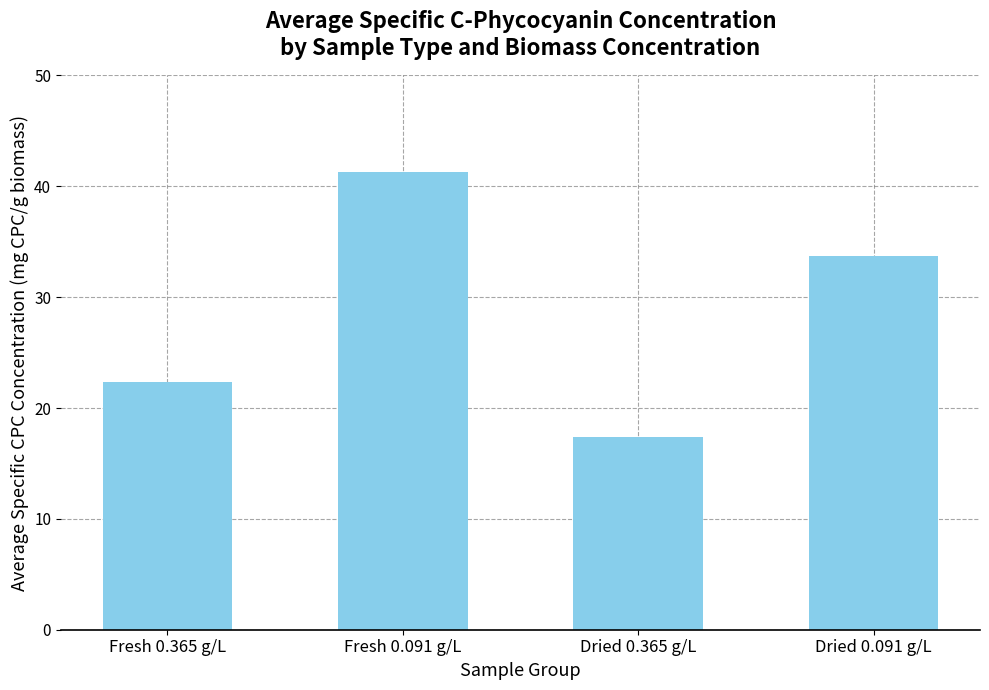

List the labels in order of value, smallest first.

Dried 0.365 g/L, Fresh 0.365 g/L, Dried 0.091 g/L, Fresh 0.091 g/L